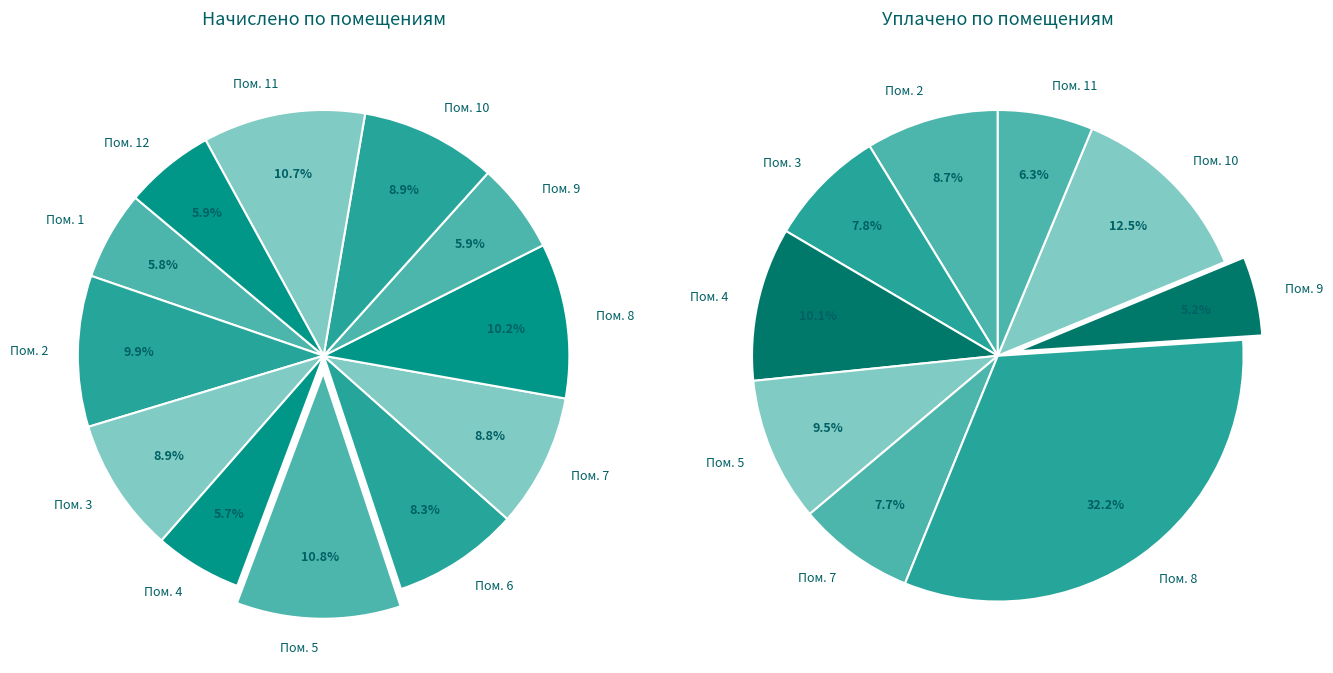

What is the ratio of the value at 7 to the value at 2?

0.9